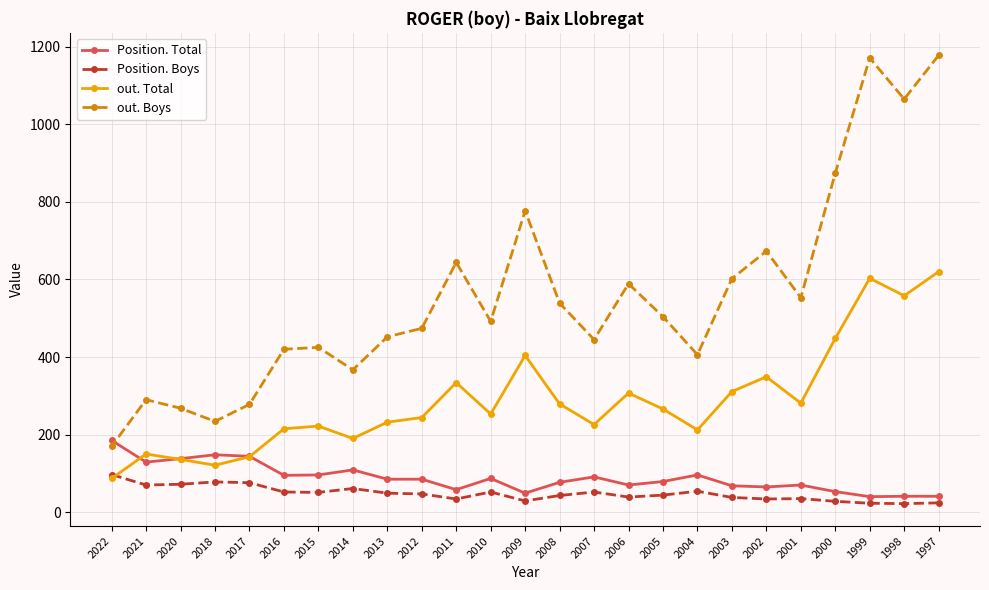

How many data points in out. Boys are above 492?

12